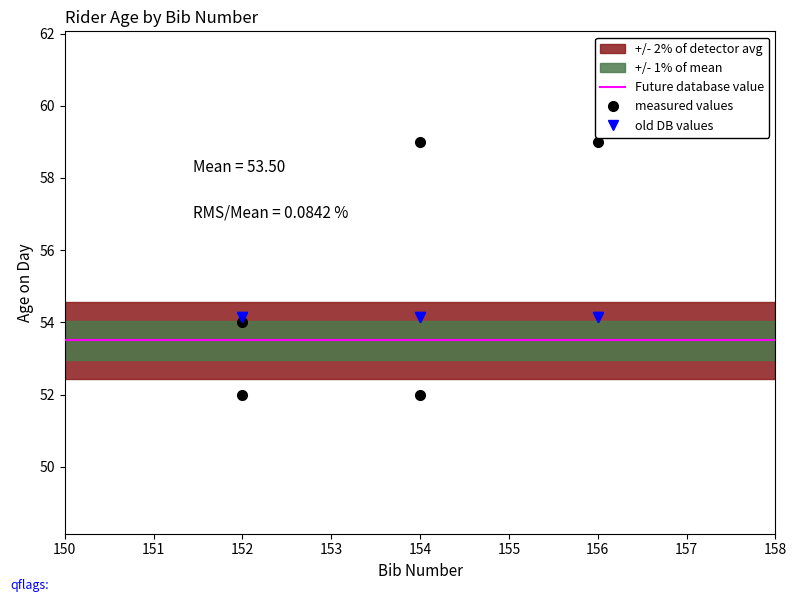

Which category has the highest value across all series?

154